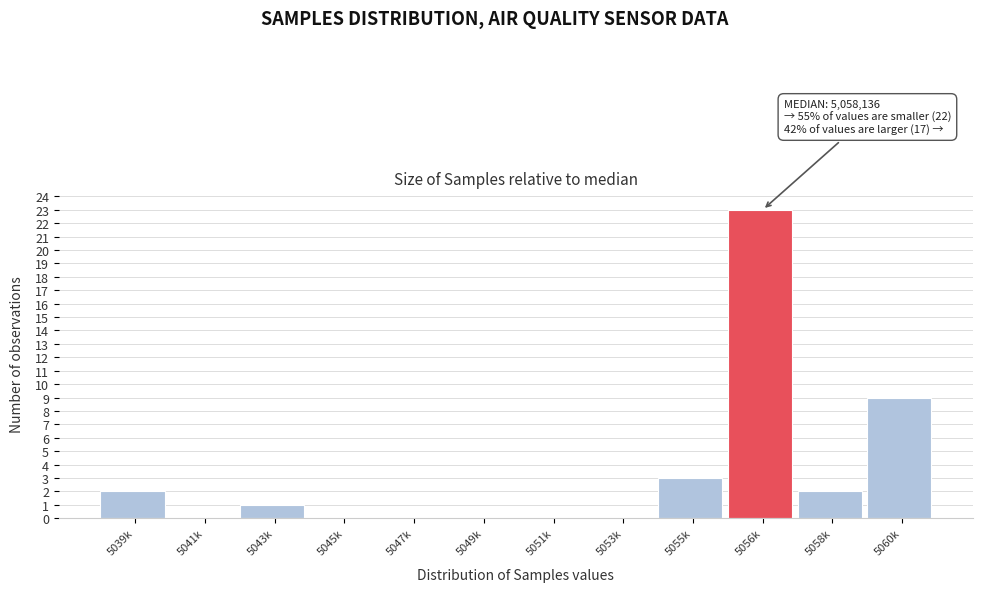

Reading right to left, extract all data points from this chart.

5060k=9	5058k=2	5056k=23	5055k=3	5053k=0	5051k=0	5049k=0	5047k=0	5045k=0	5043k=1	5041k=0	5039k=2